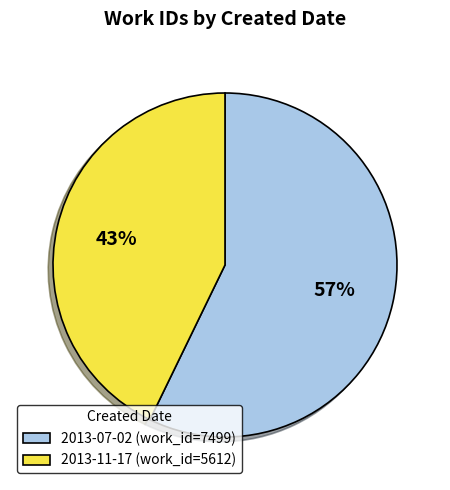

Rank the categories by value from lowest to highest.

2013-11-17, 2013-07-02